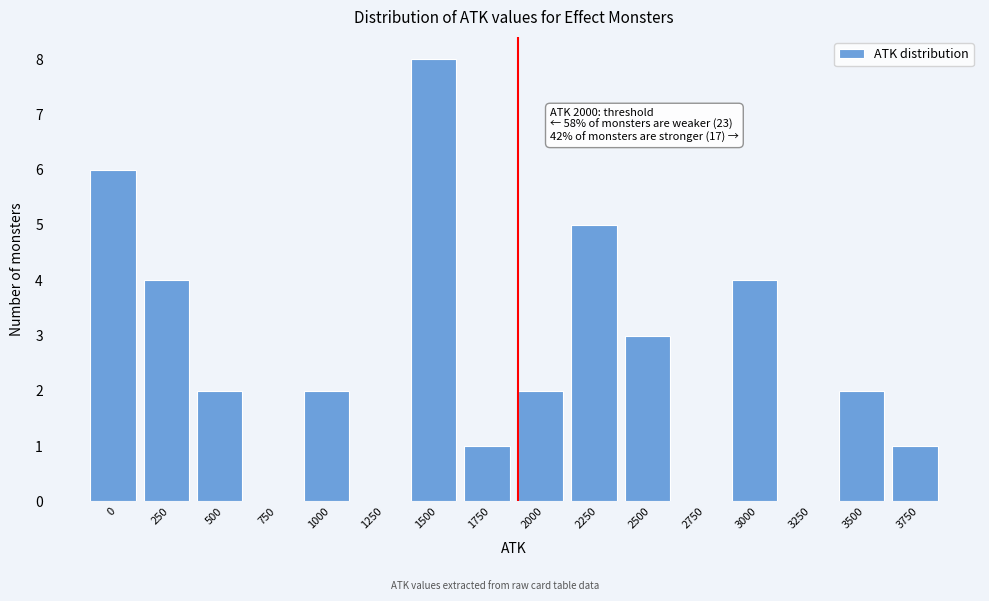

Reading left to right, extract all data points from this chart.

0=6	250=4	500=2	750=0	1000=2	1250=0	1500=8	1750=1	2000=2	2250=5	2500=3	2750=0	3000=4	3250=0	3500=2	3750=1